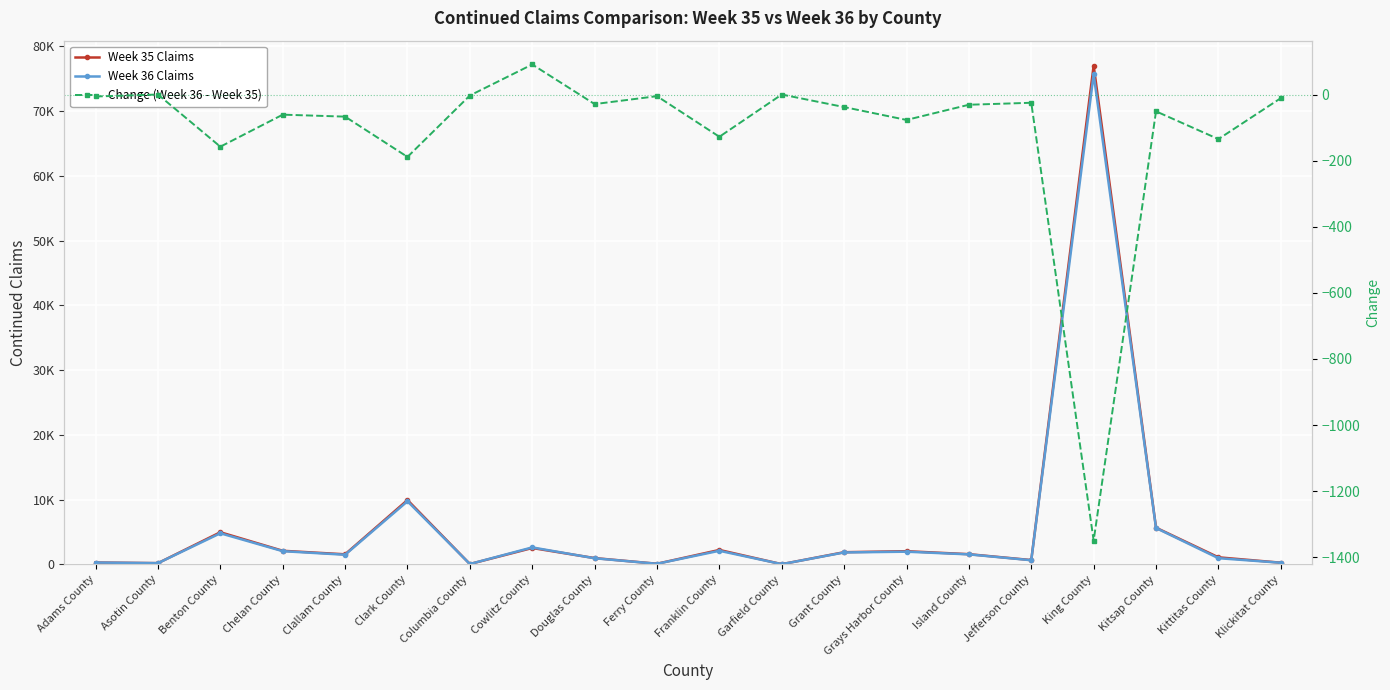

What is the total value across all series at Asotin County?

378